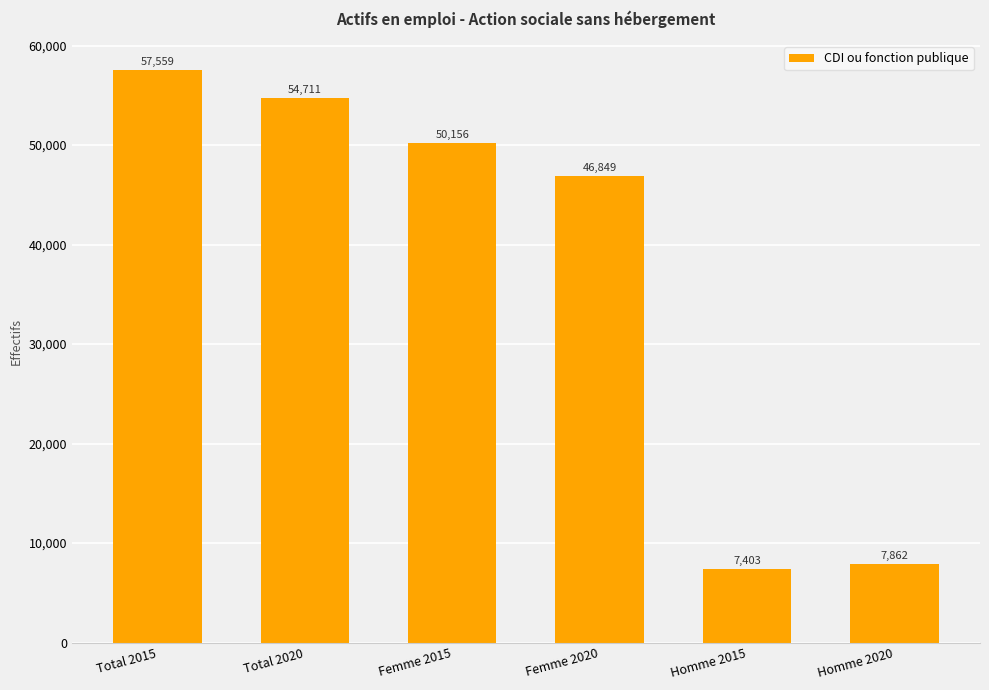

What is the average value?

37423.9